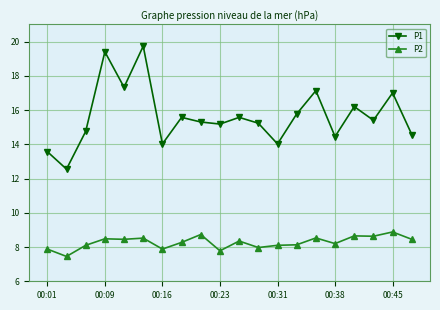

Rank the series by their average value, from highest to lowest.

P1, P2